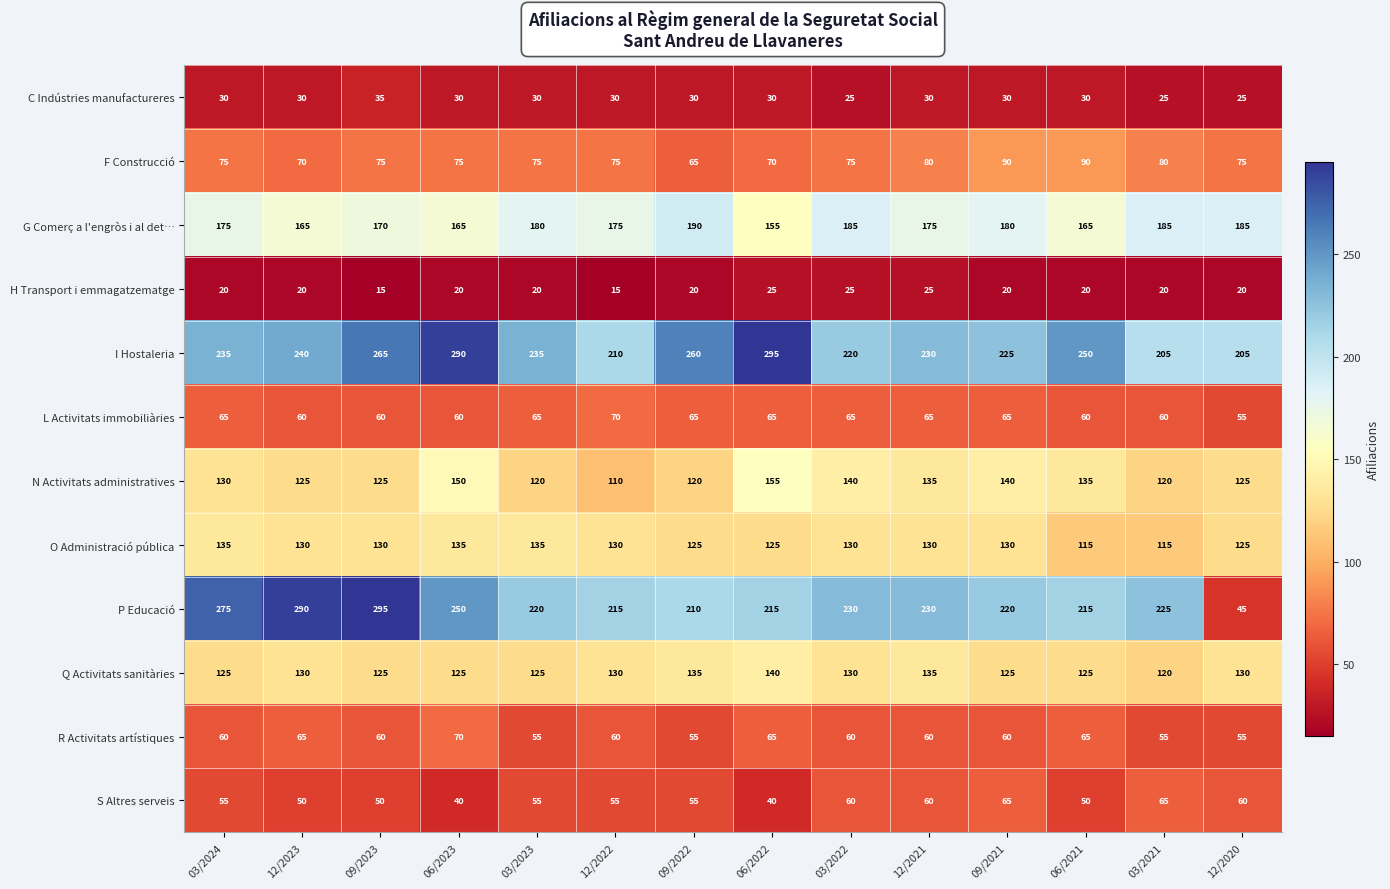

What is the spread (max minus min) of values at 03/2024?

255